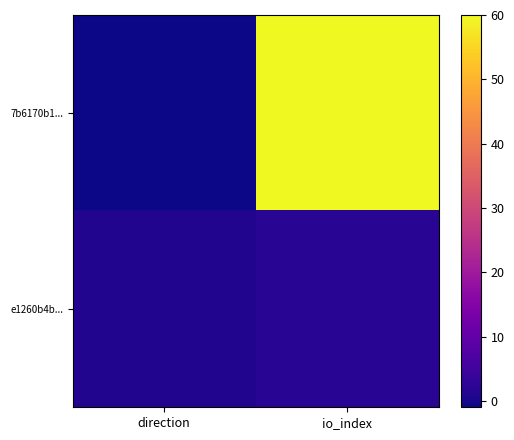

Which series has the largest range (max minus min)?

7b6170b1...